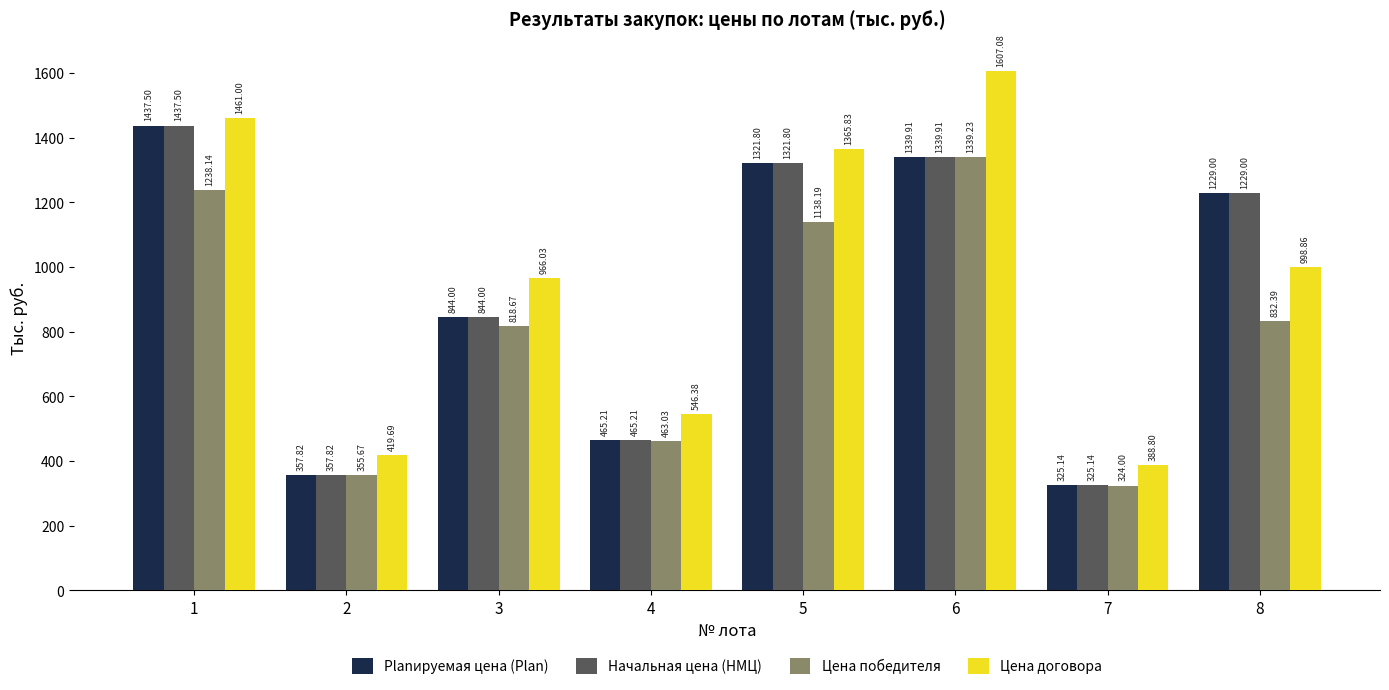

Which series changed the most between 3 and 6?

Цена договора